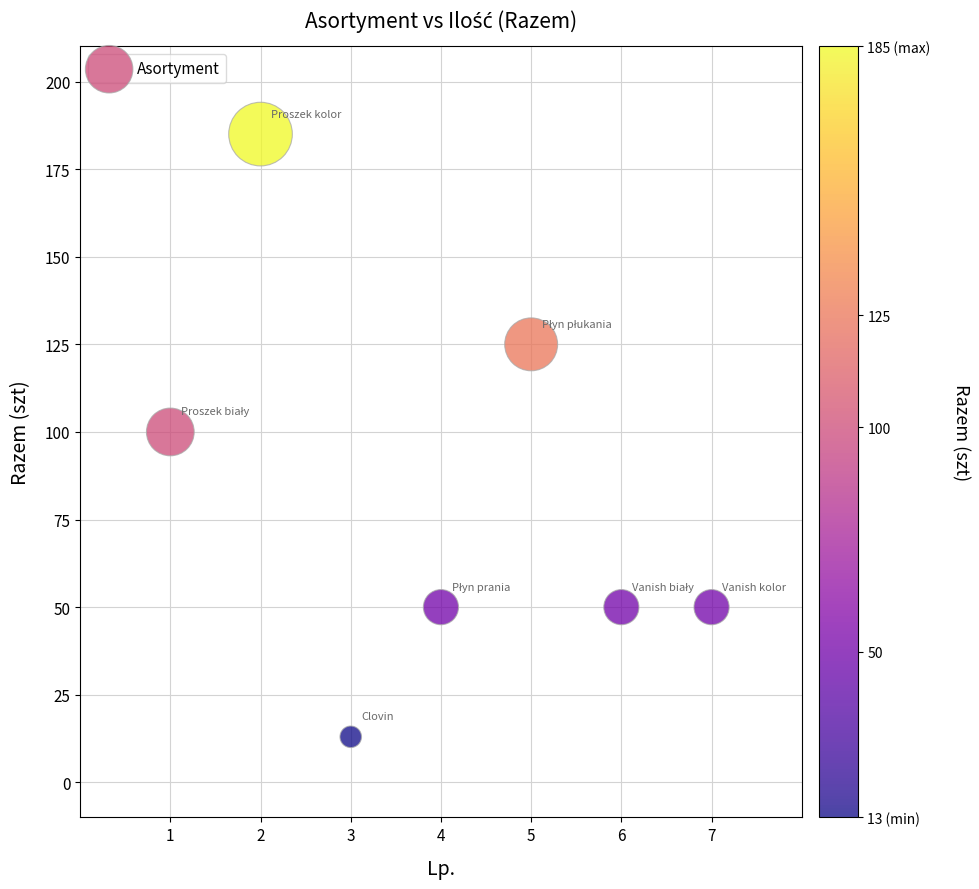

What is the range of X values (max minus min)?

6